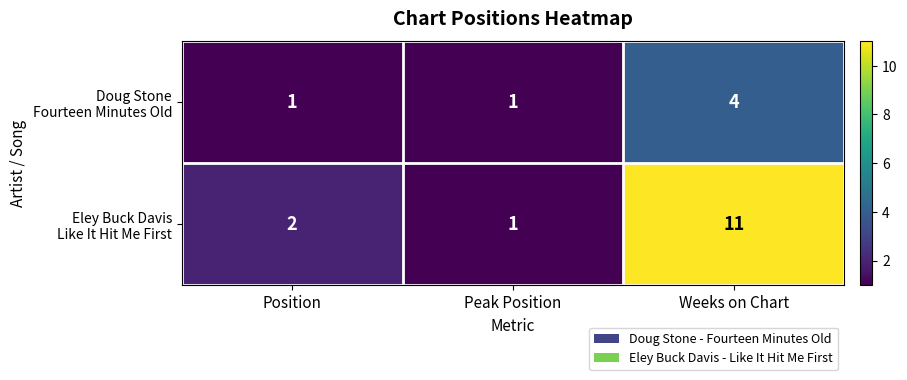

What is the greatest value displayed?

11